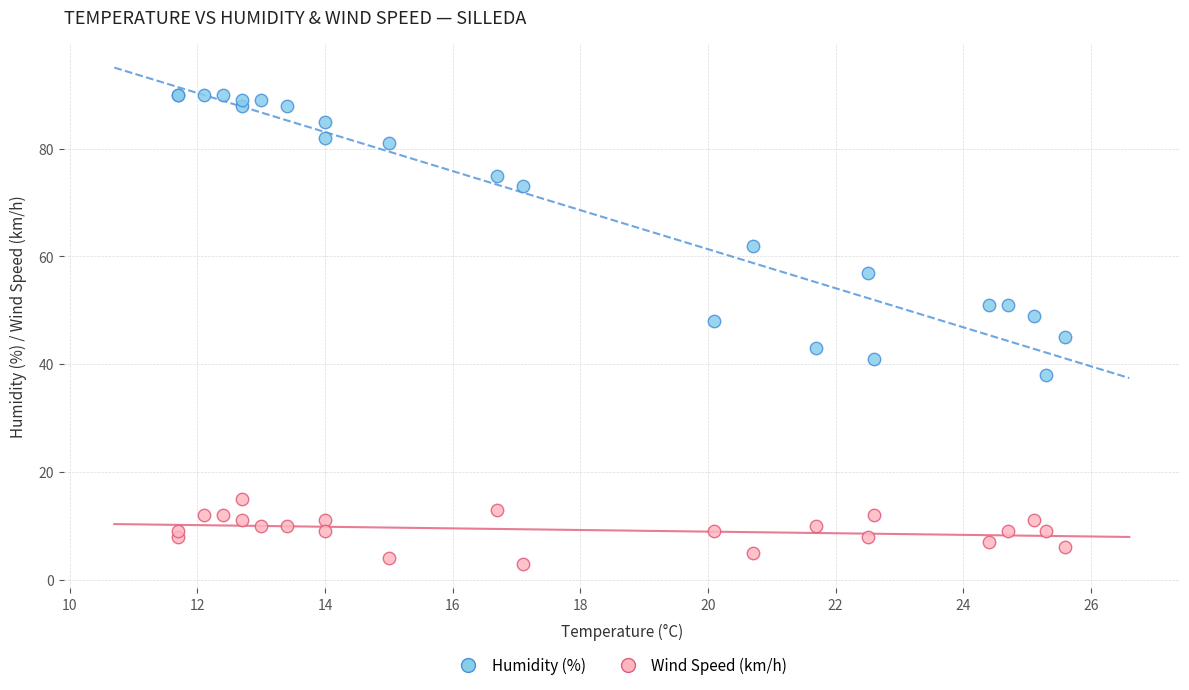

Which series contains the lowest Y value?

Wind Speed (km/h)